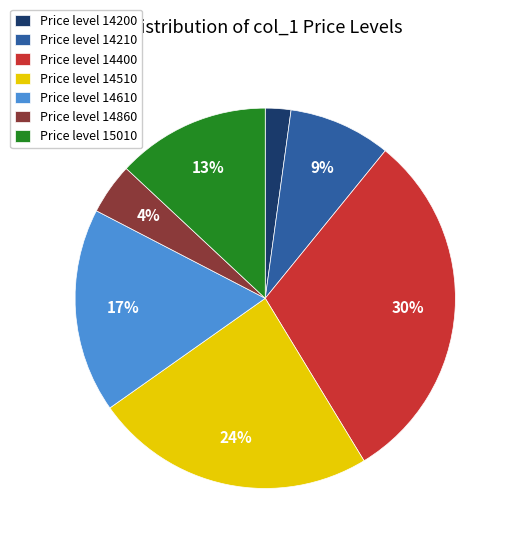

How many slices are in this pie chart?

7